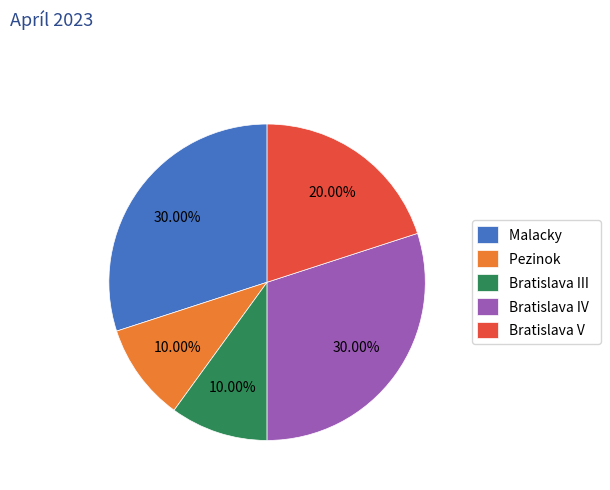

Is it true that Bratislava V is 20% of the pie?

True